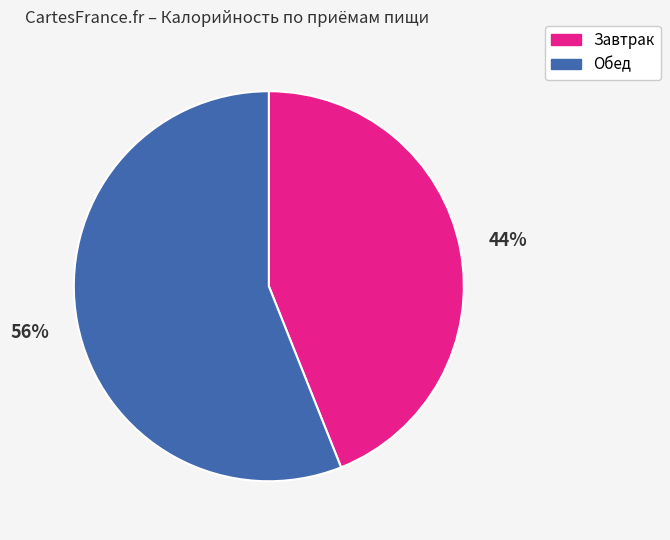

The Обед slice represents 64% of the pie. True or false?

False